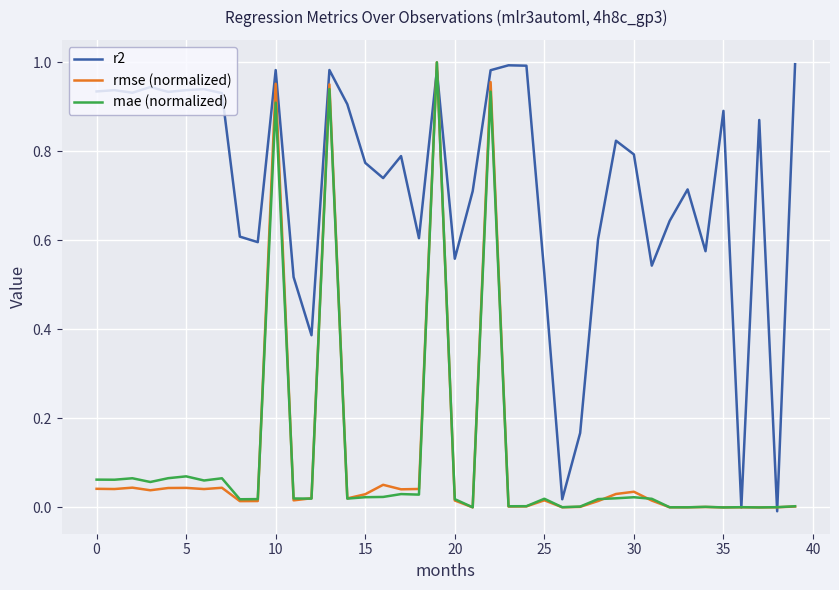

Which series has the largest total across all categories?

r2